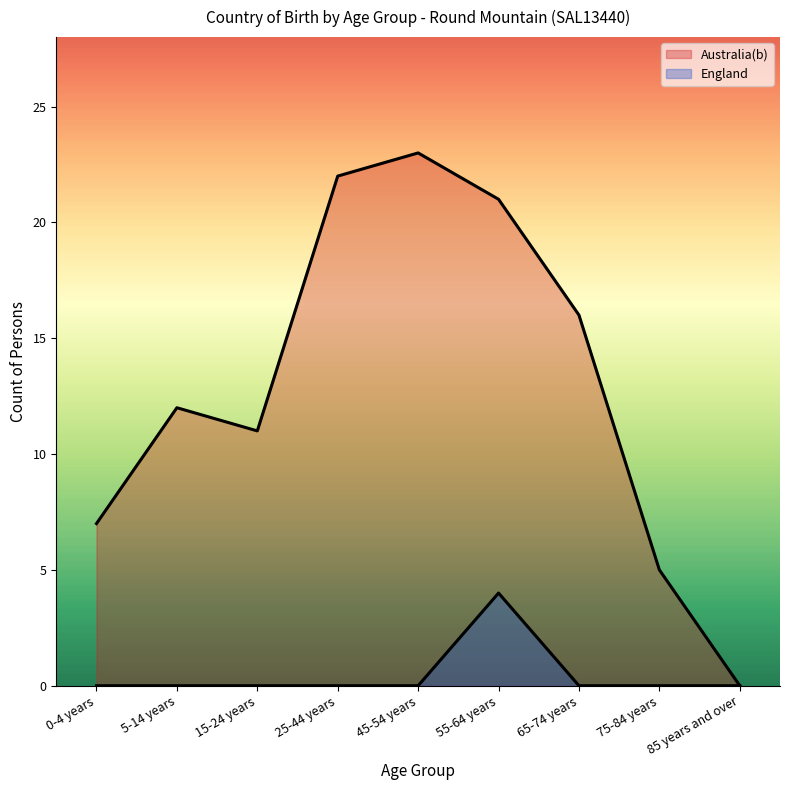

Reading right to left, extract all data points from this chart.

Australia(b): 85 years and over=0	75-84 years=5	65-74 years=16	55-64 years=21	45-54 years=23	25-44 years=22	15-24 years=11	5-14 years=12	0-4 years=7
England: 85 years and over=0	75-84 years=0	65-74 years=0	55-64 years=4	45-54 years=0	25-44 years=0	15-24 years=0	5-14 years=0	0-4 years=0